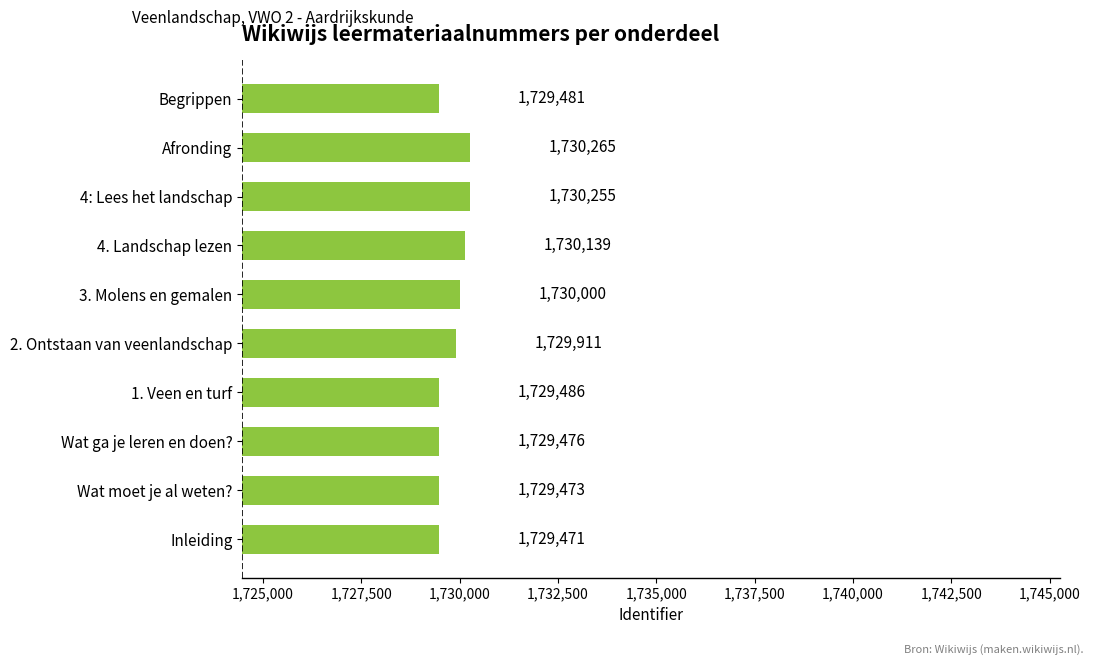

How many series are shown in this chart?

1